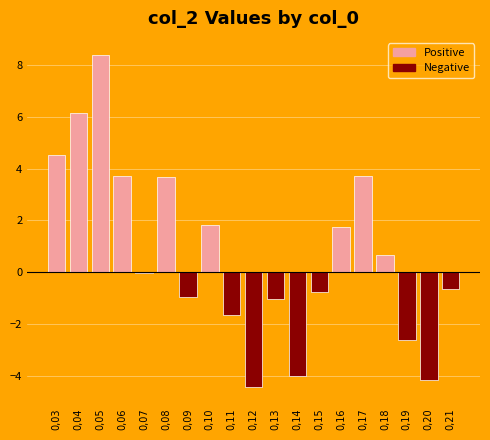

Is it true that the value at 0,11 is -1.7?

True